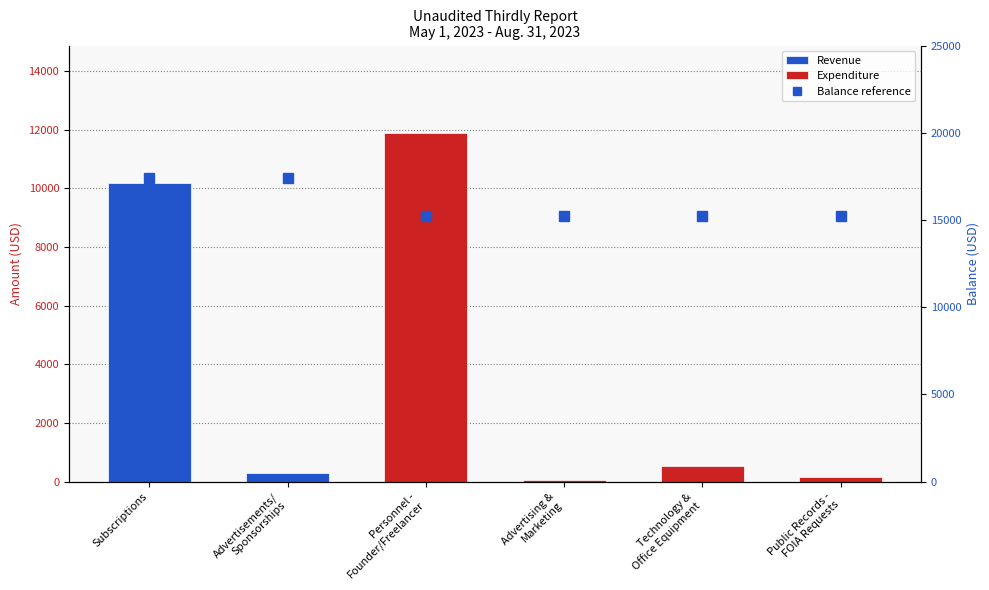

What is the label of the 1st bar from the right?

Public Records -
FOIA Requests